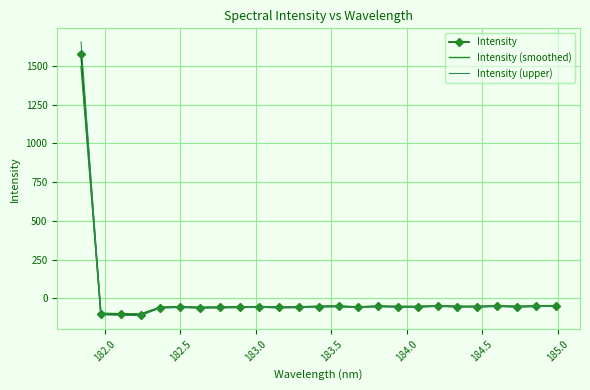

How many values in the Intensity series exceed -54?

9